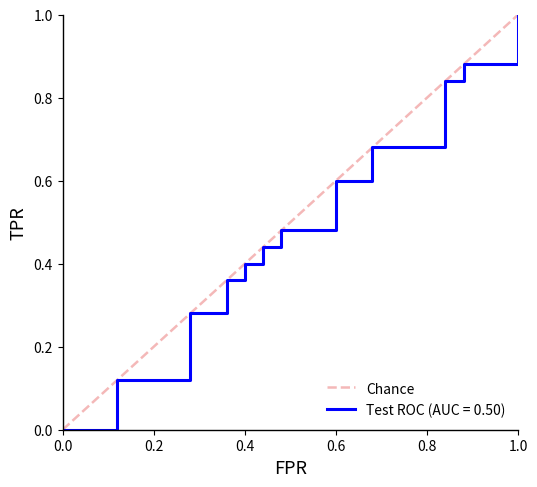

True or false: the data shows 0 at 0.0.

True